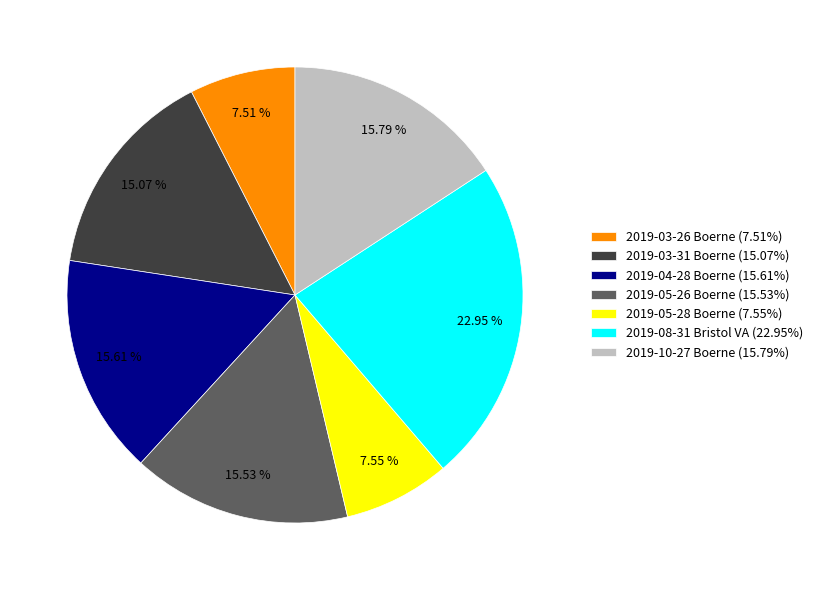

What portion of the pie excludes 2019-10-27 Boerne?

84.2%